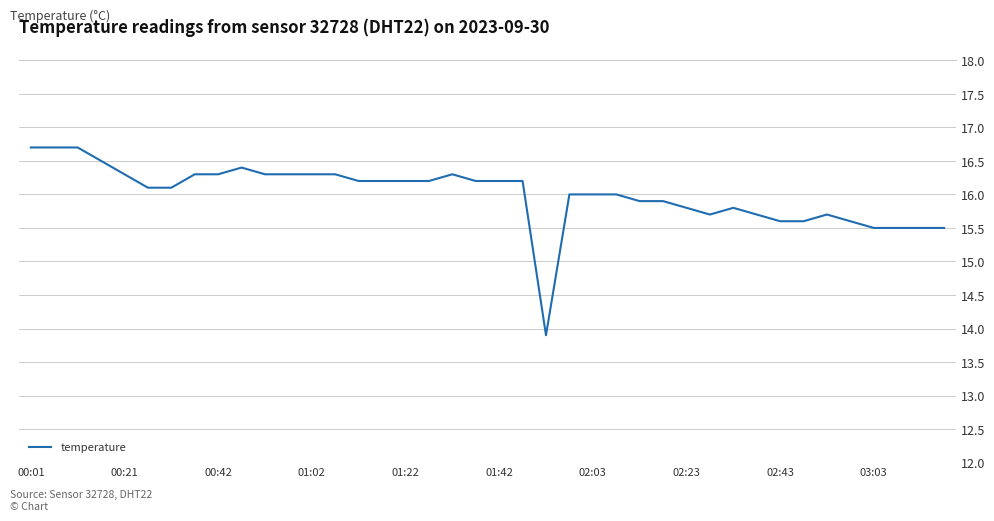

What is the greatest value displayed?

16.7